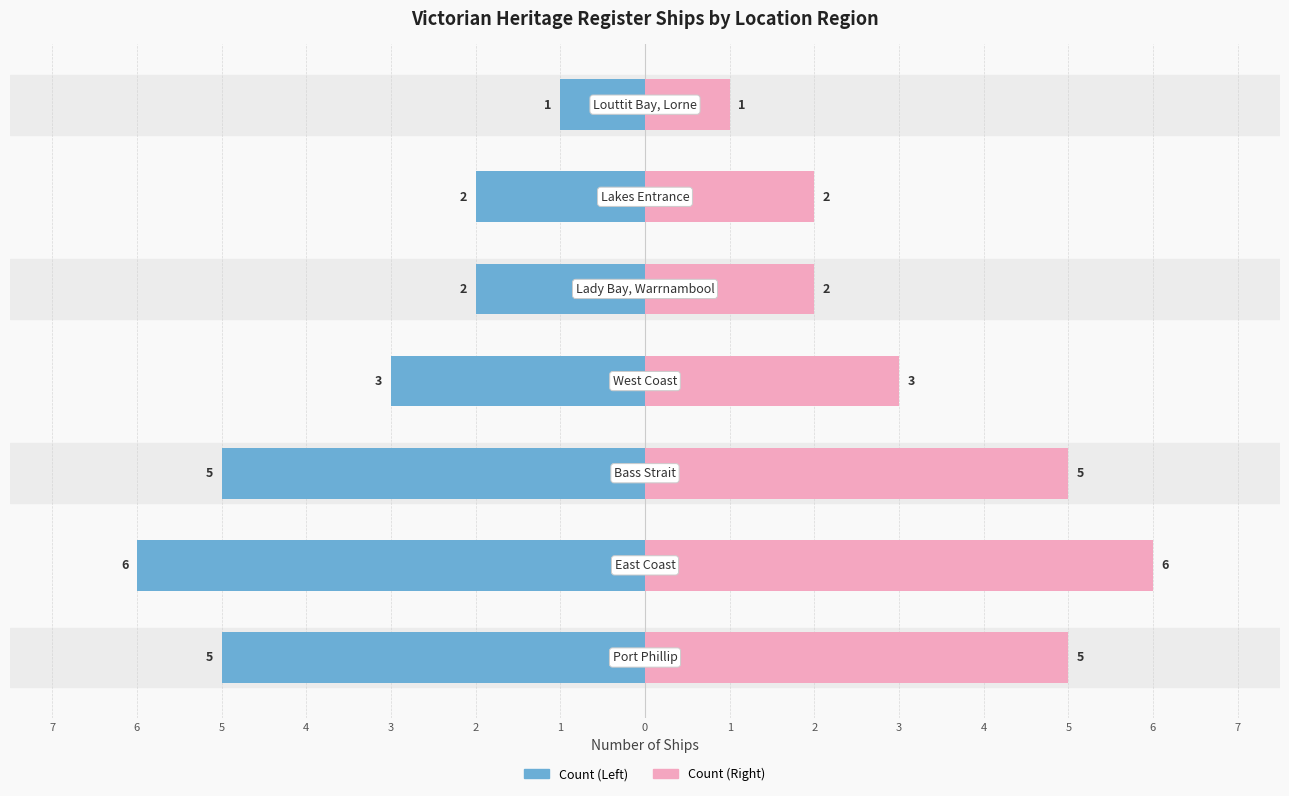

How many bars are there in total?

14